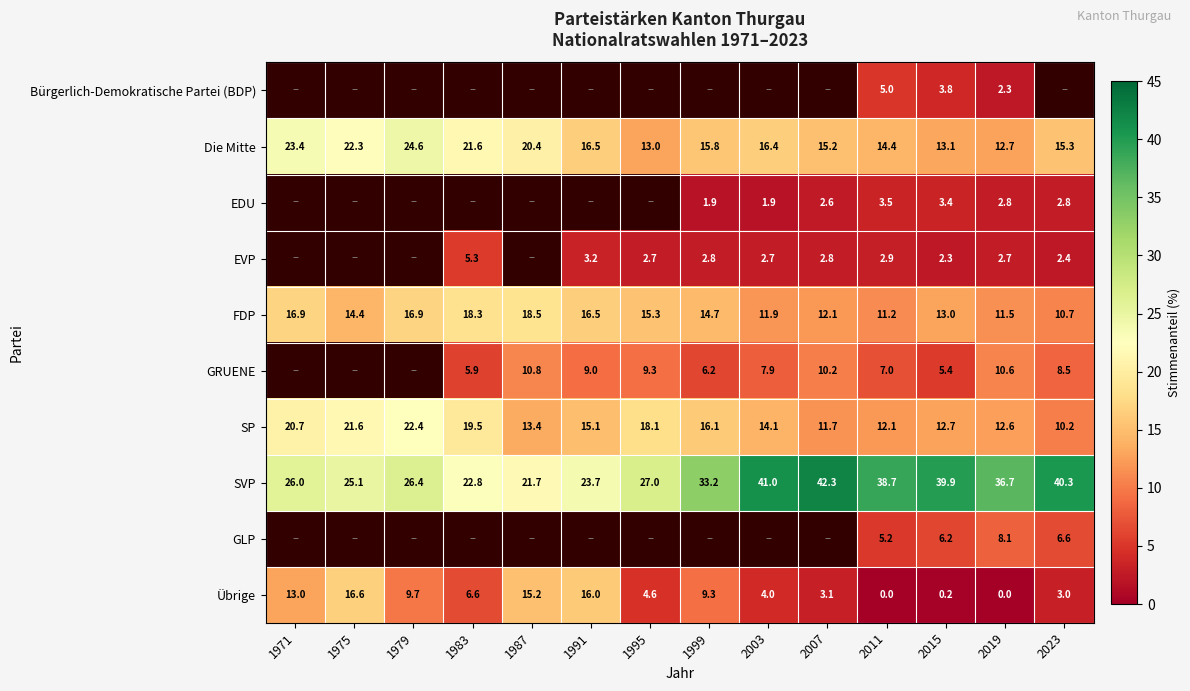

What value does the FDP series have at 2007?

12.1